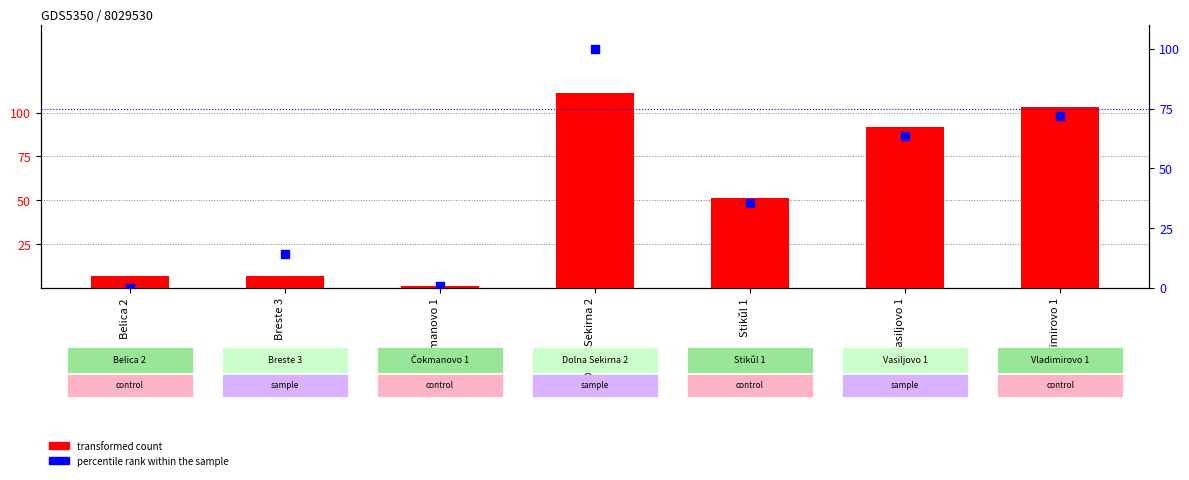

What is the total value across all series at Vladimirovo 1?

175.0